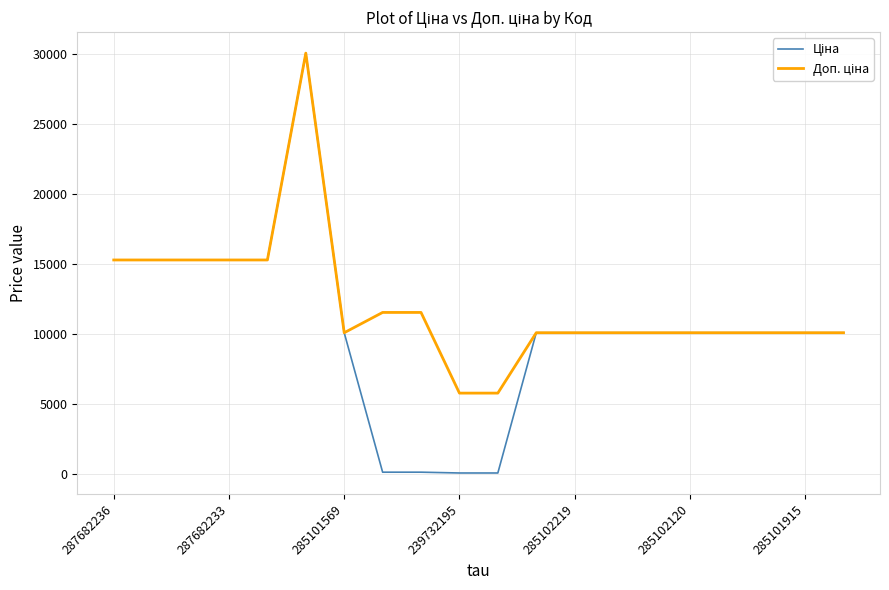

What is the maximum value shown in the chart?

30077.8